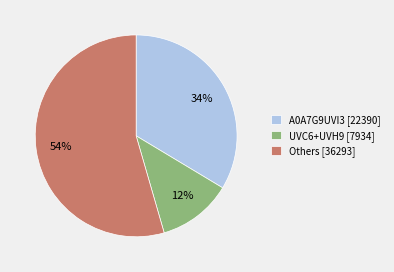

Is the sum of Others [36293] and A0A7G9UVI3 [22390] greater than half?

Yes